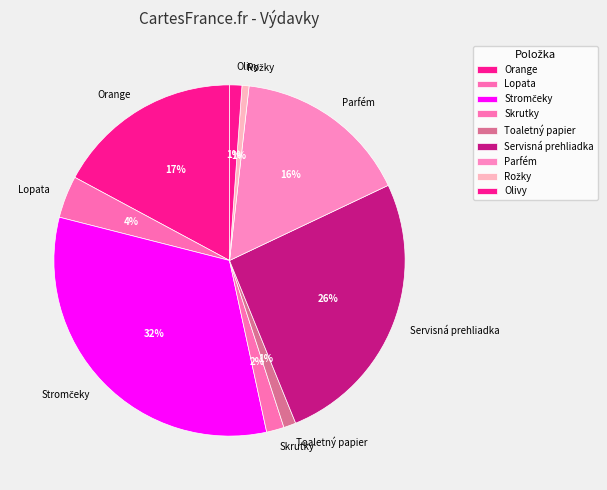

Do Servisná prehliadka and Skrutky together represent more than half of the pie?

No